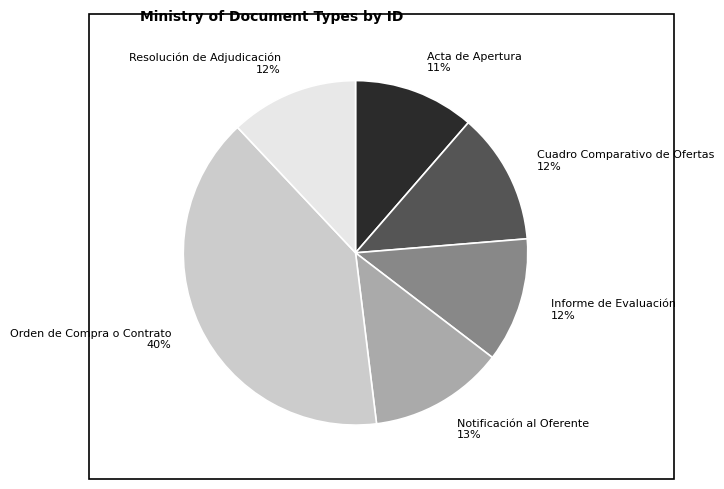

Is the sum of Acta de Apertura and Informe de Evaluación greater than half?

No